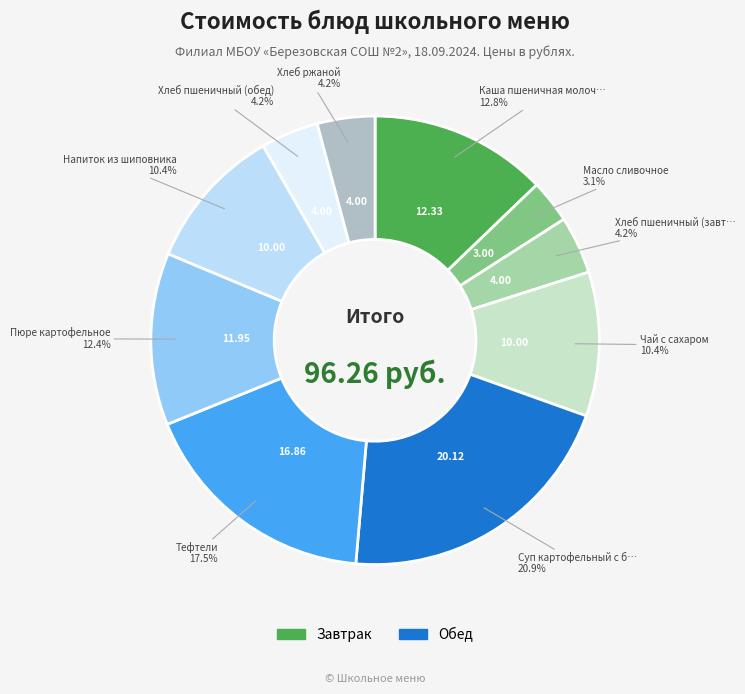

How many slices are in this pie chart?

10